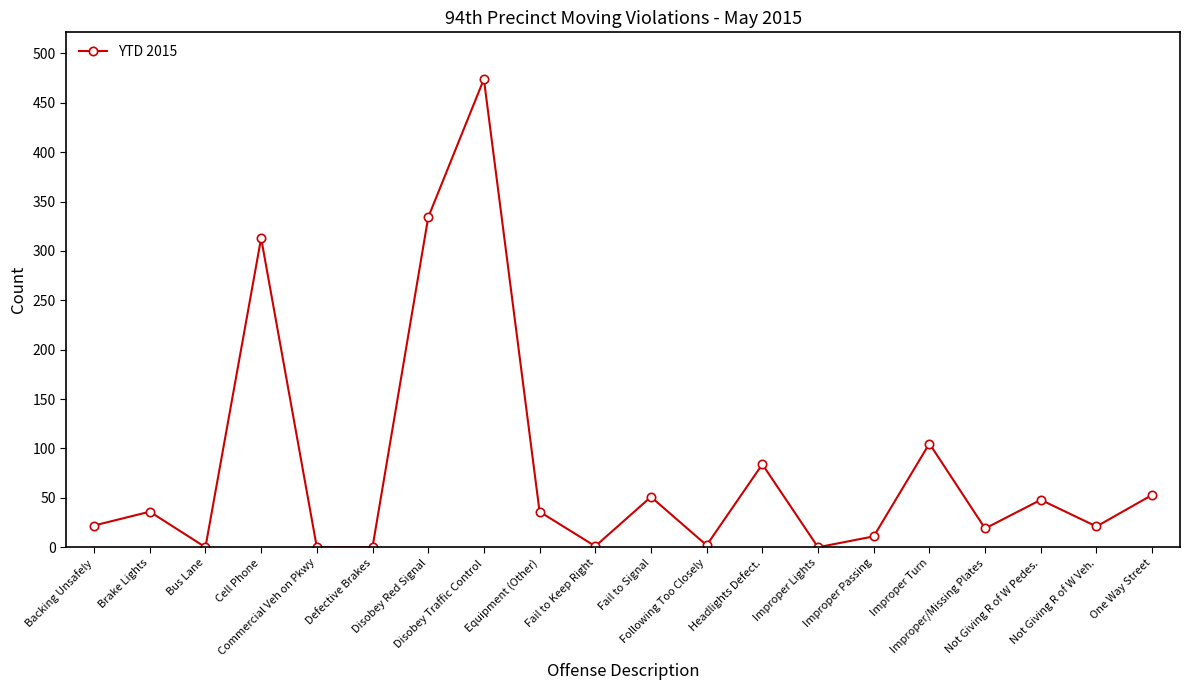

Which has a higher value, Disobey Traffic Control or One Way Street?

Disobey Traffic Control